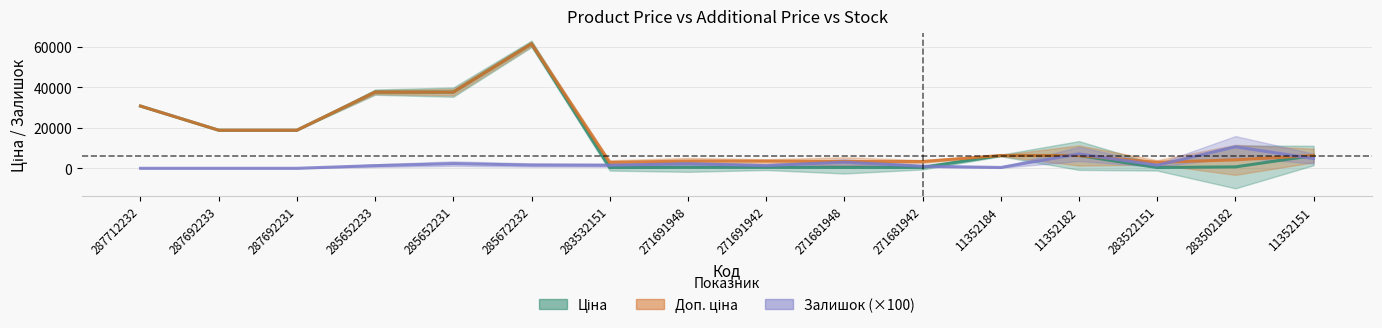

What is the average value of the Залишок series?

2412.5